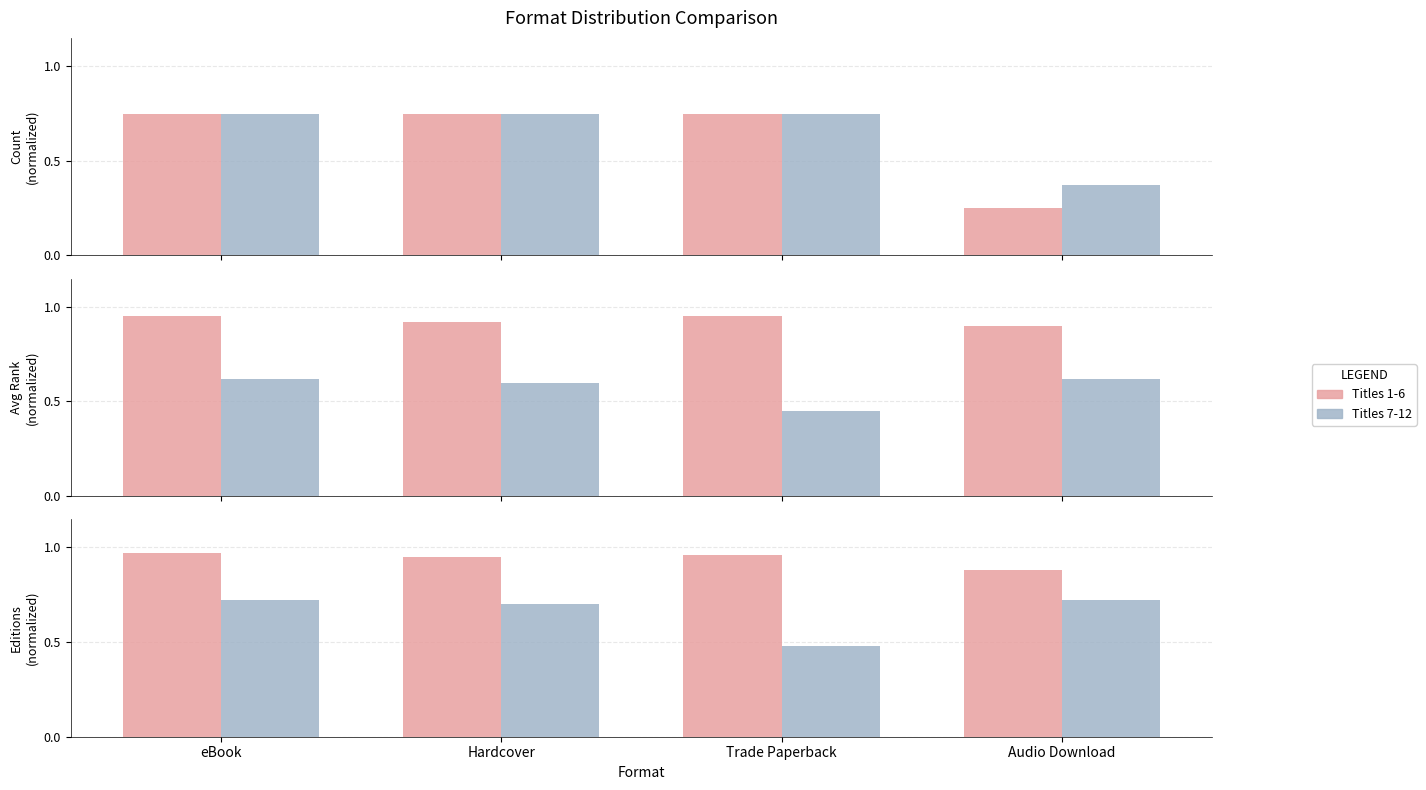

What is the maximum value for Titles 7-12?

0.7